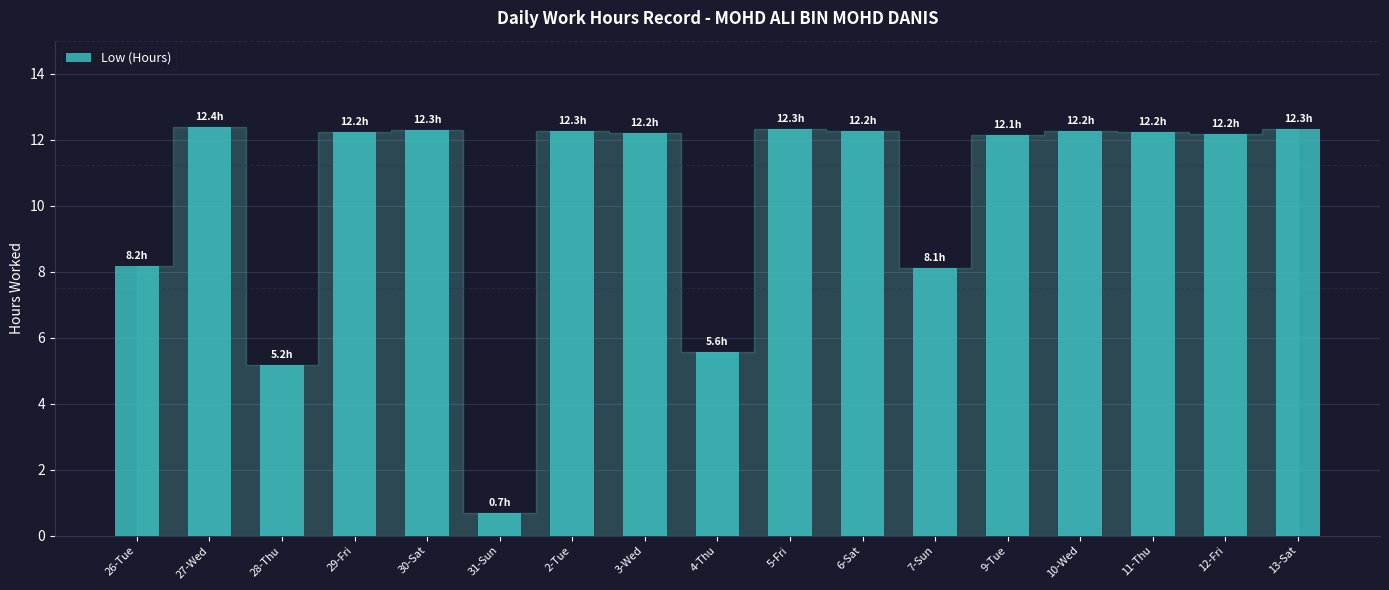

What is the change in value from 31-Sun to 7-Sun?

+7.4